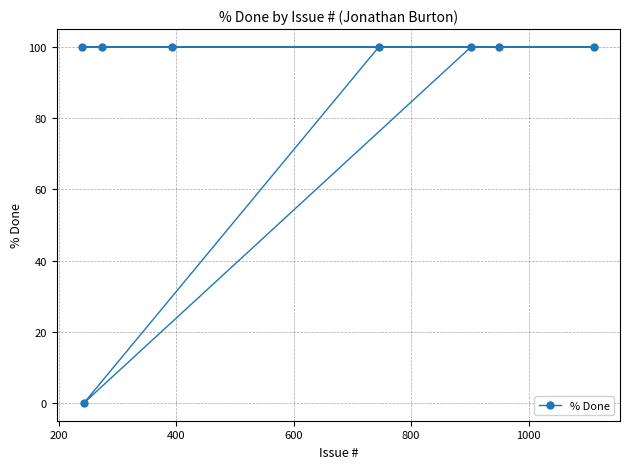

What is the value of the 4th point from the left?

100